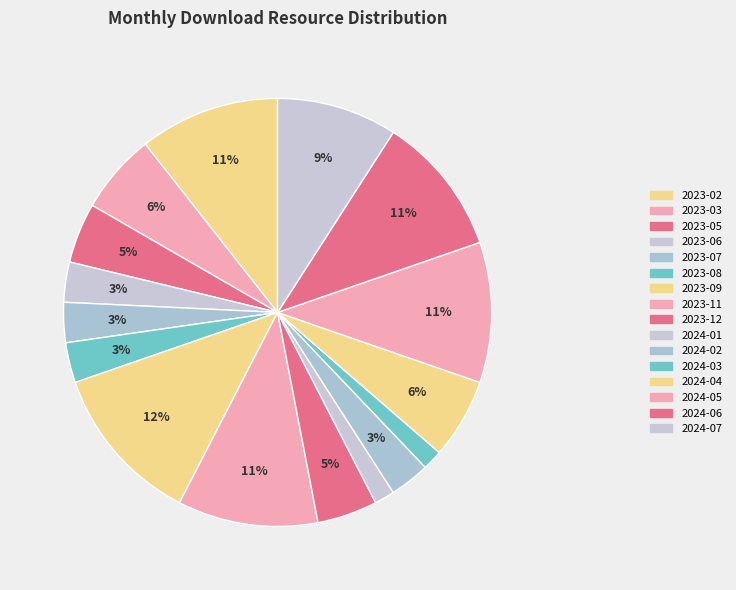

Approximately how many times larger is the value at 2024-01 compared to 2024-06?

0.1